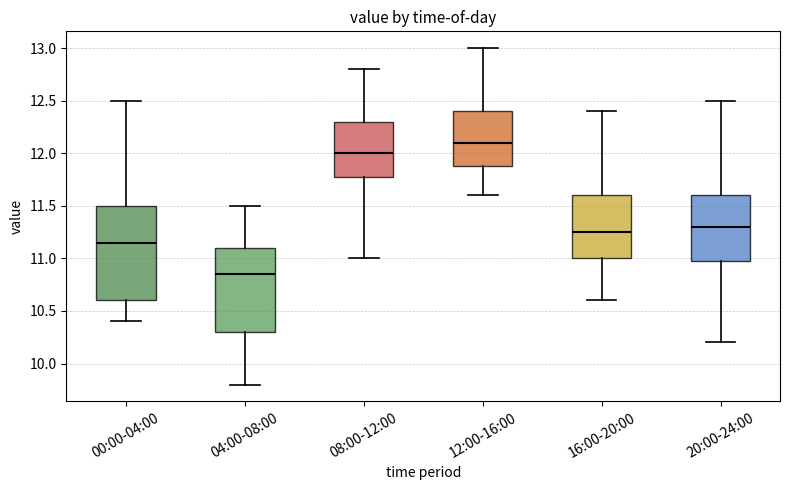

Where is the lower edge of the box for 00:00-04:00 on the y-axis? The values are not printed on the chart, so give them approximately, as read against the axis.

10.60